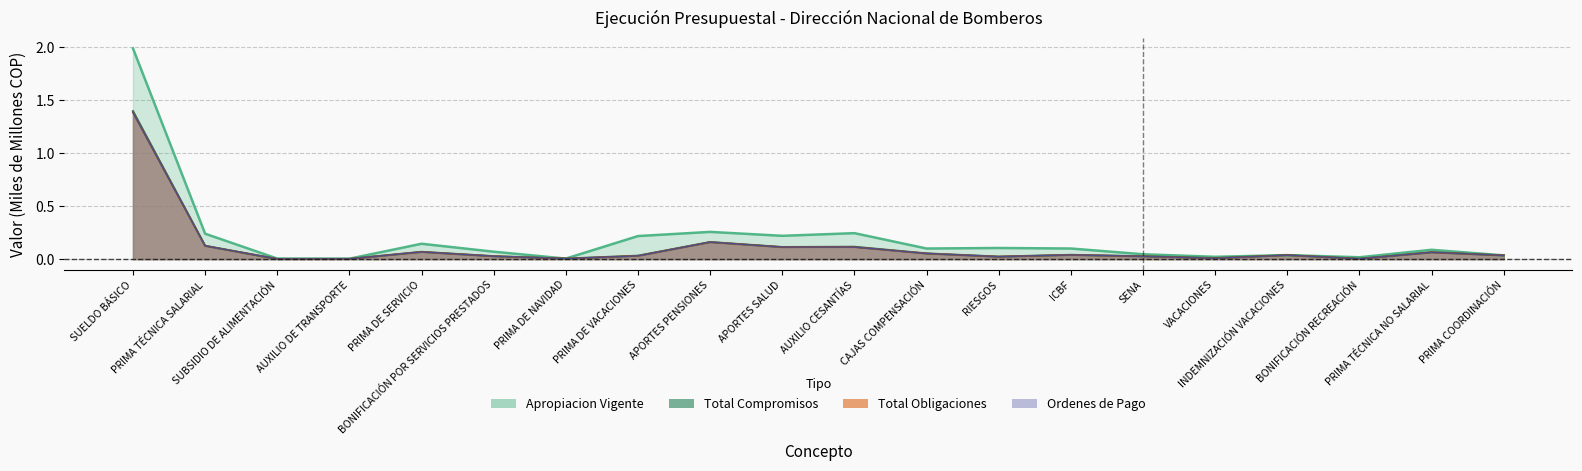

What is the spread (max minus min) of values at APORTES PENSIONES?

0.1